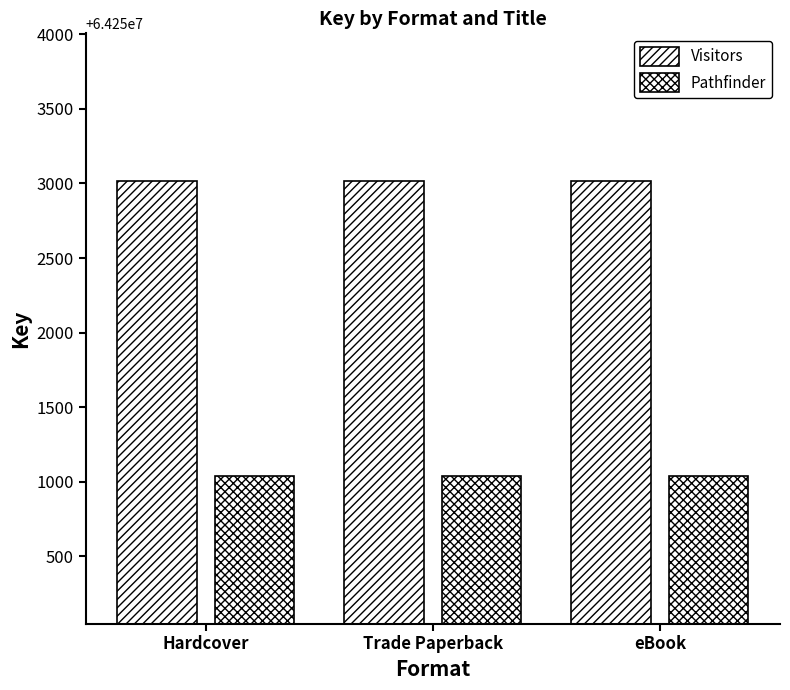

At eBook, list the series in order from smallest to largest.

Pathfinder, Visitors